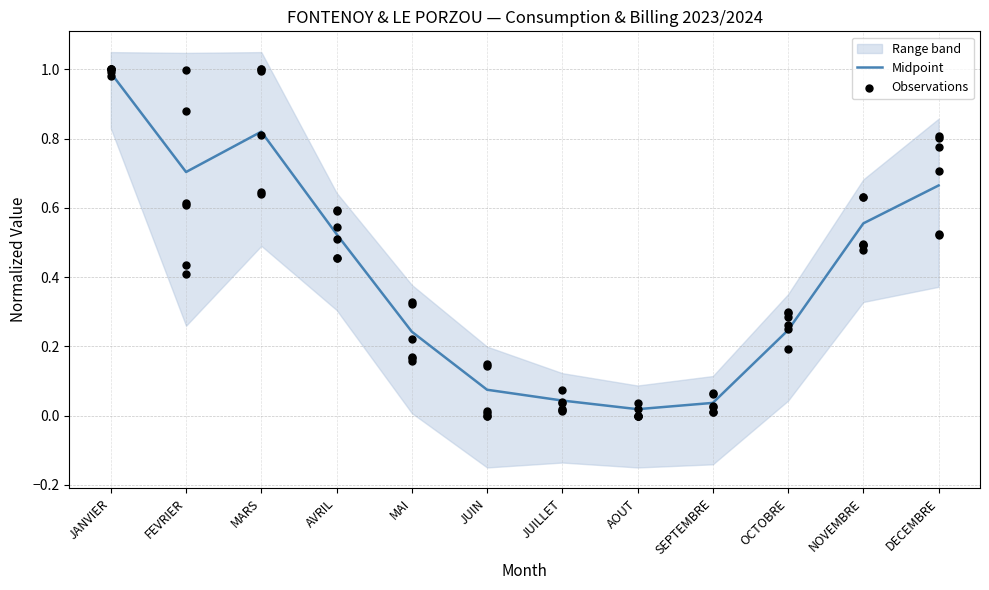

Between DECEMBRE and MAI, which is larger?

DECEMBRE